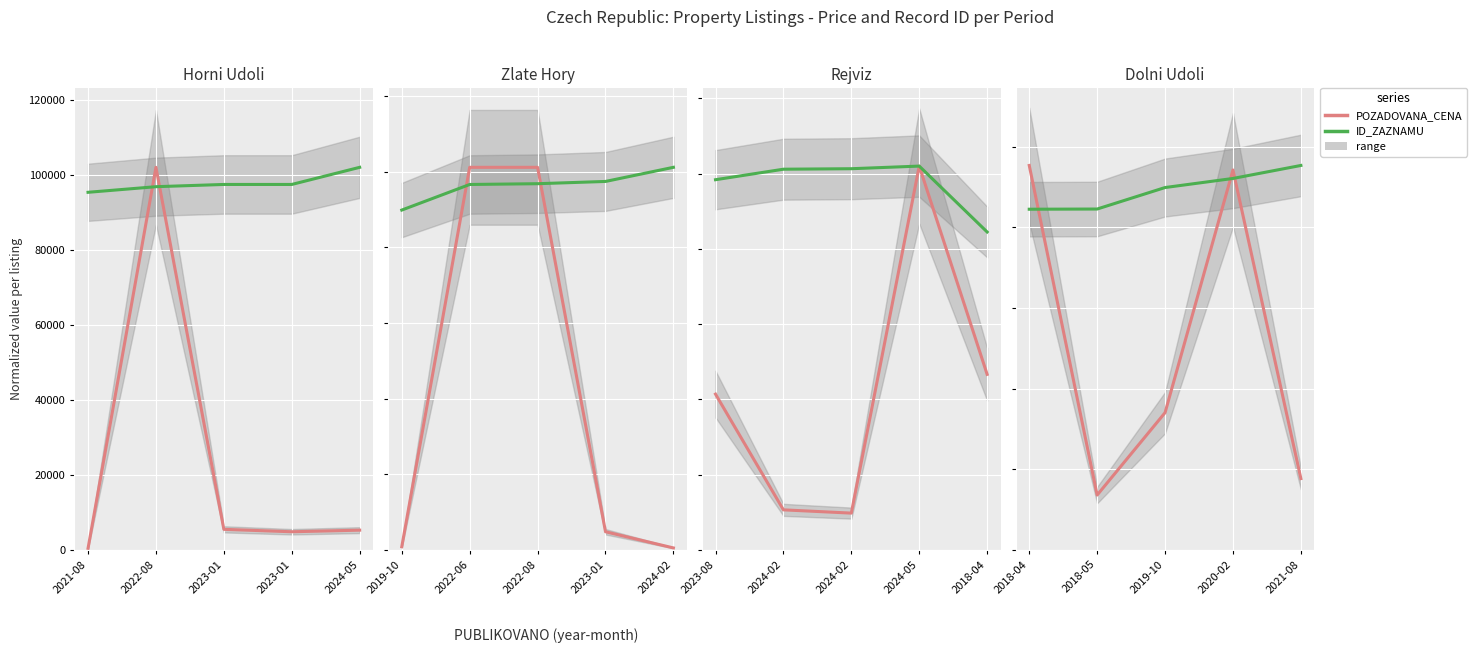

Which series has the largest total across all categories?

ID_ZAZNAMU